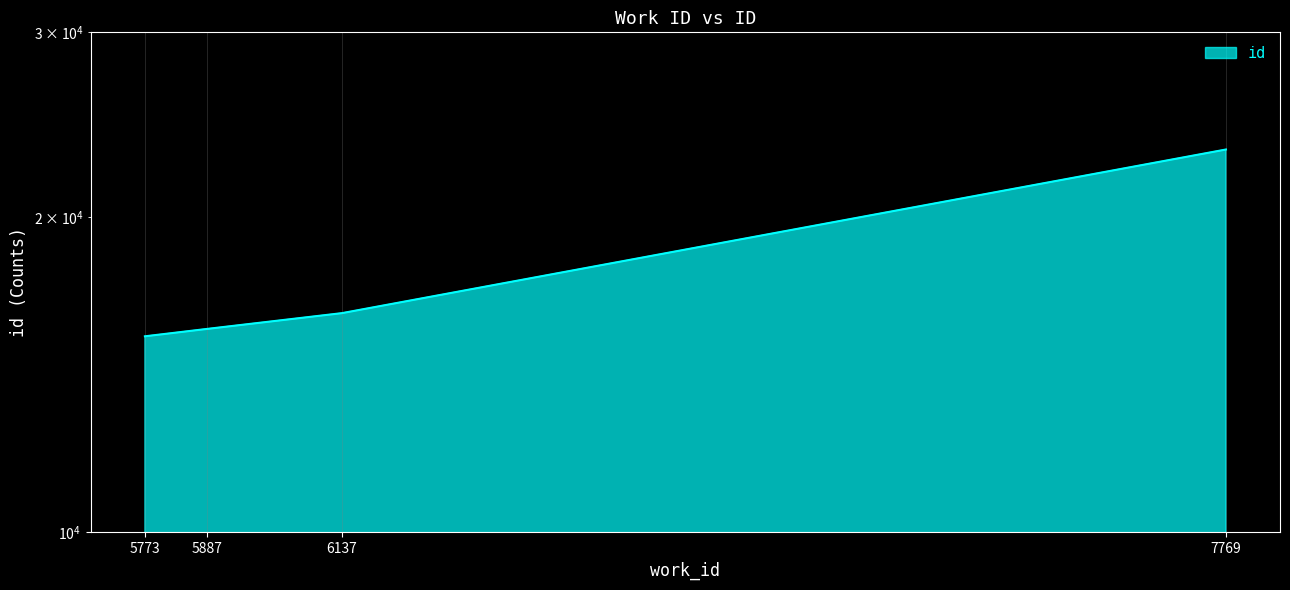

How many series are shown in this chart?

1